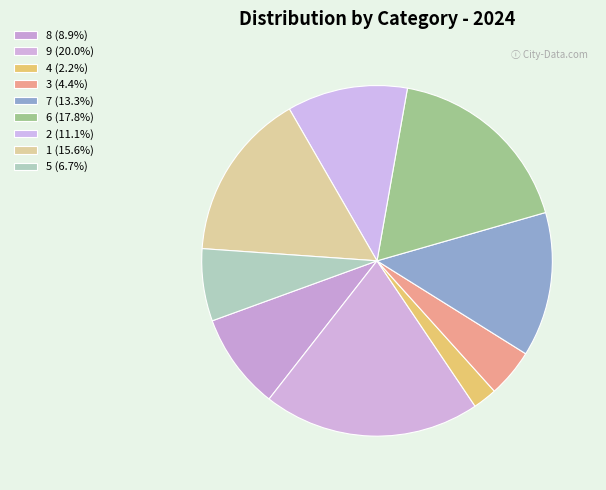

Is the sum of 5 and 2 greater than half?

No